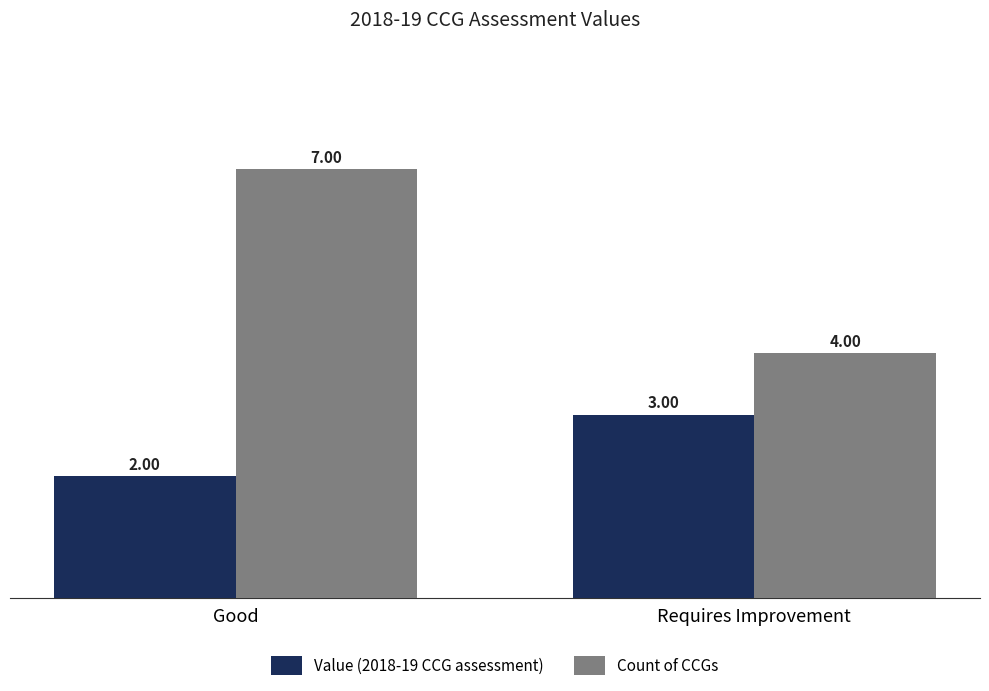

What is the sum of the Count of CCGs values at Requires Improvement and Good?

11